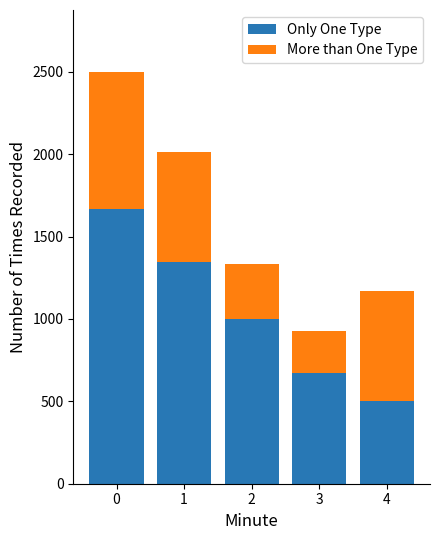

What is the difference between the Only One Type values at 3 and 1?

672